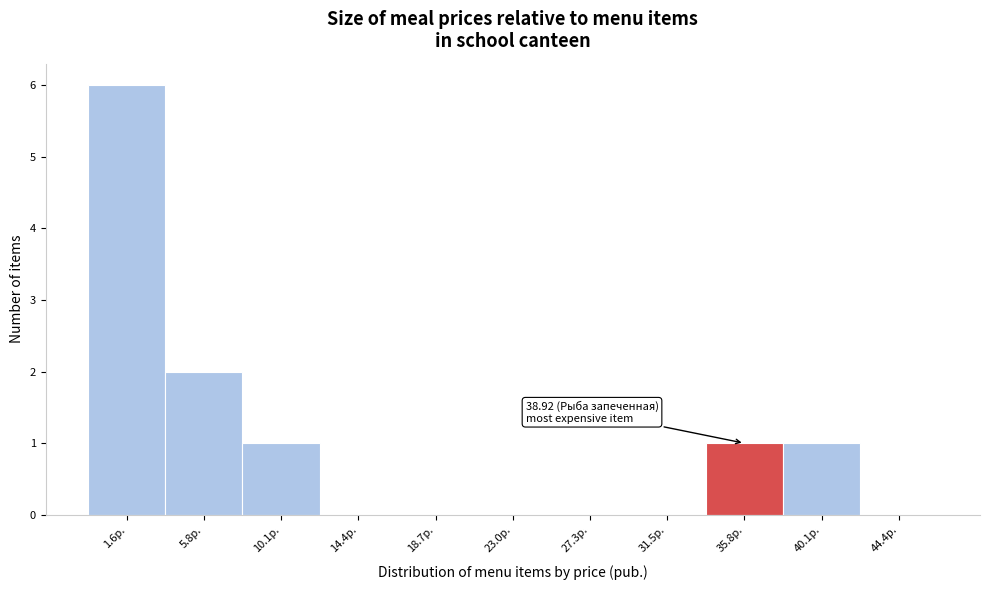

Reading left to right, list all the values displayed in this chart.

1.6р.=6	5.8р.=2	10.1р.=1	14.4р.=0	18.7р.=0	23.0р.=0	27.3р.=0	31.5р.=0	35.8р.=1	40.1р.=1	44.4р.=0